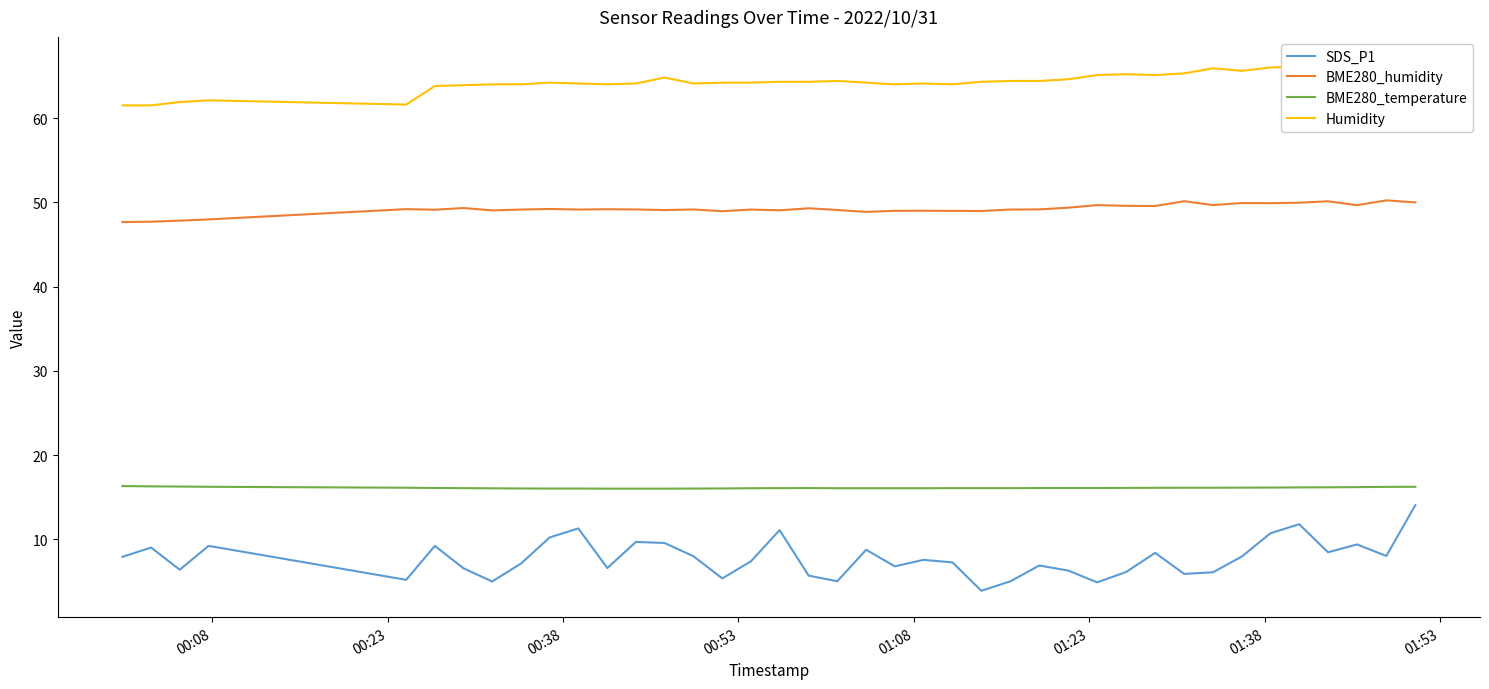

What is the average value of the Humidity series?

64.4